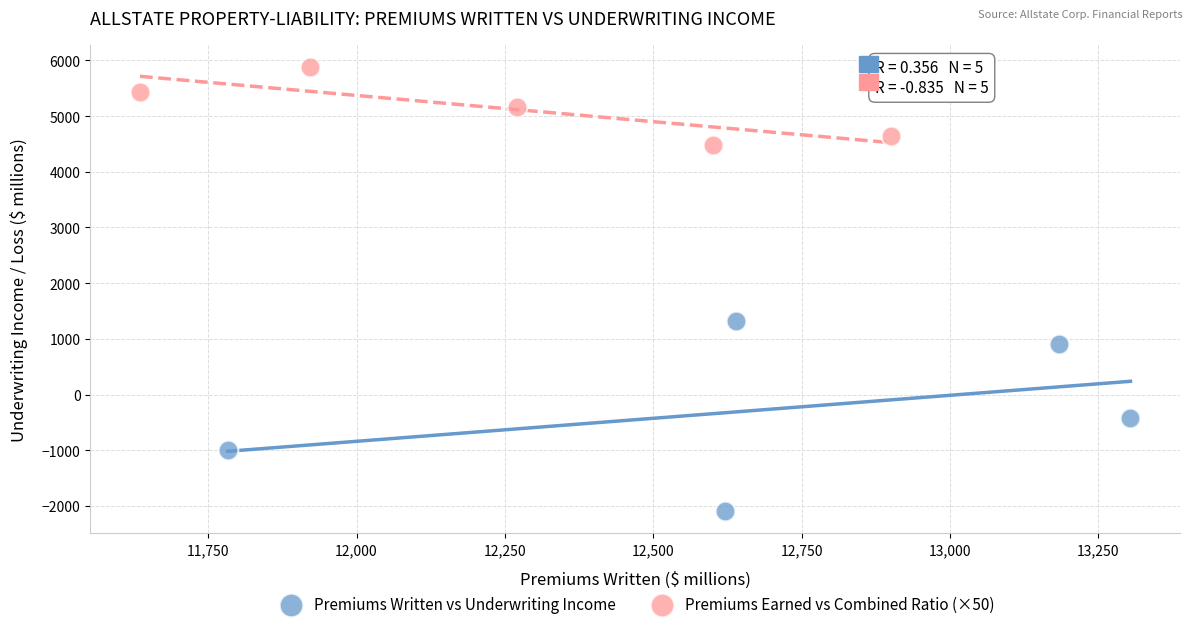

Which series contains the highest Y value?

Premiums Earned vs Combined Ratio (×50)